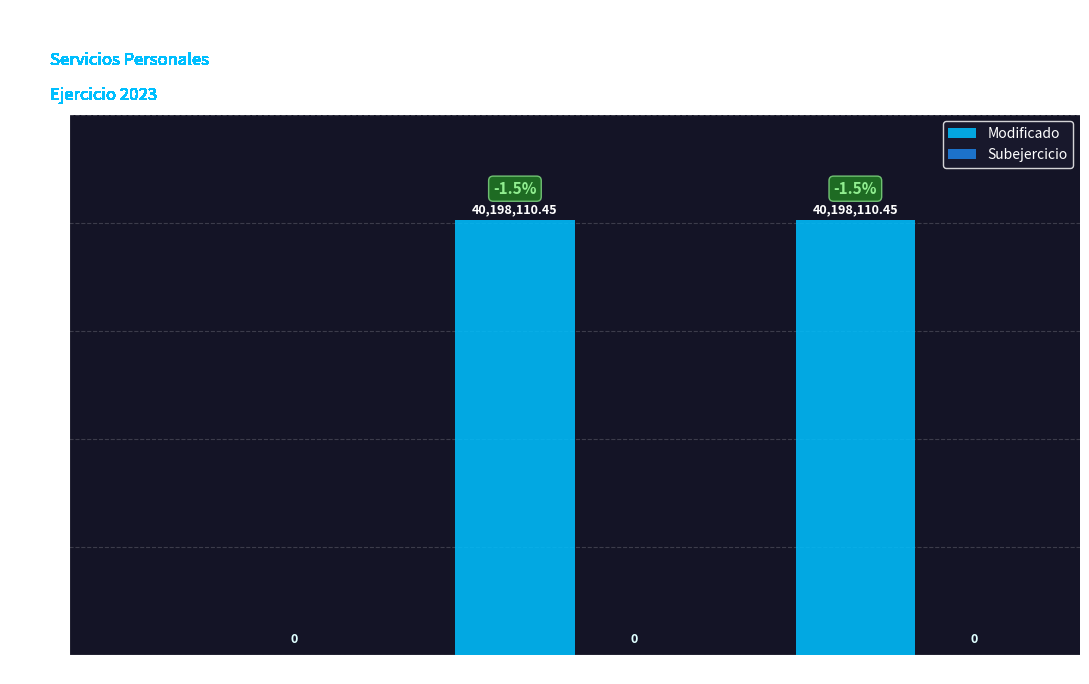

What is the label of the 3rd bar from the right?

I. Gasto No Etiquetado